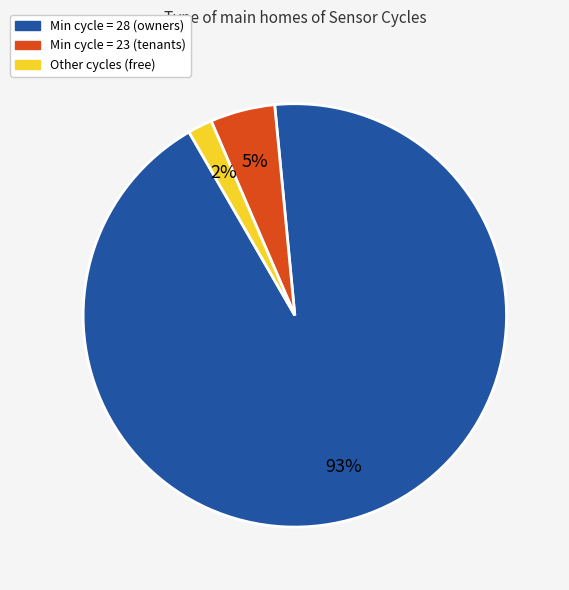

How many segments does this pie chart have?

3